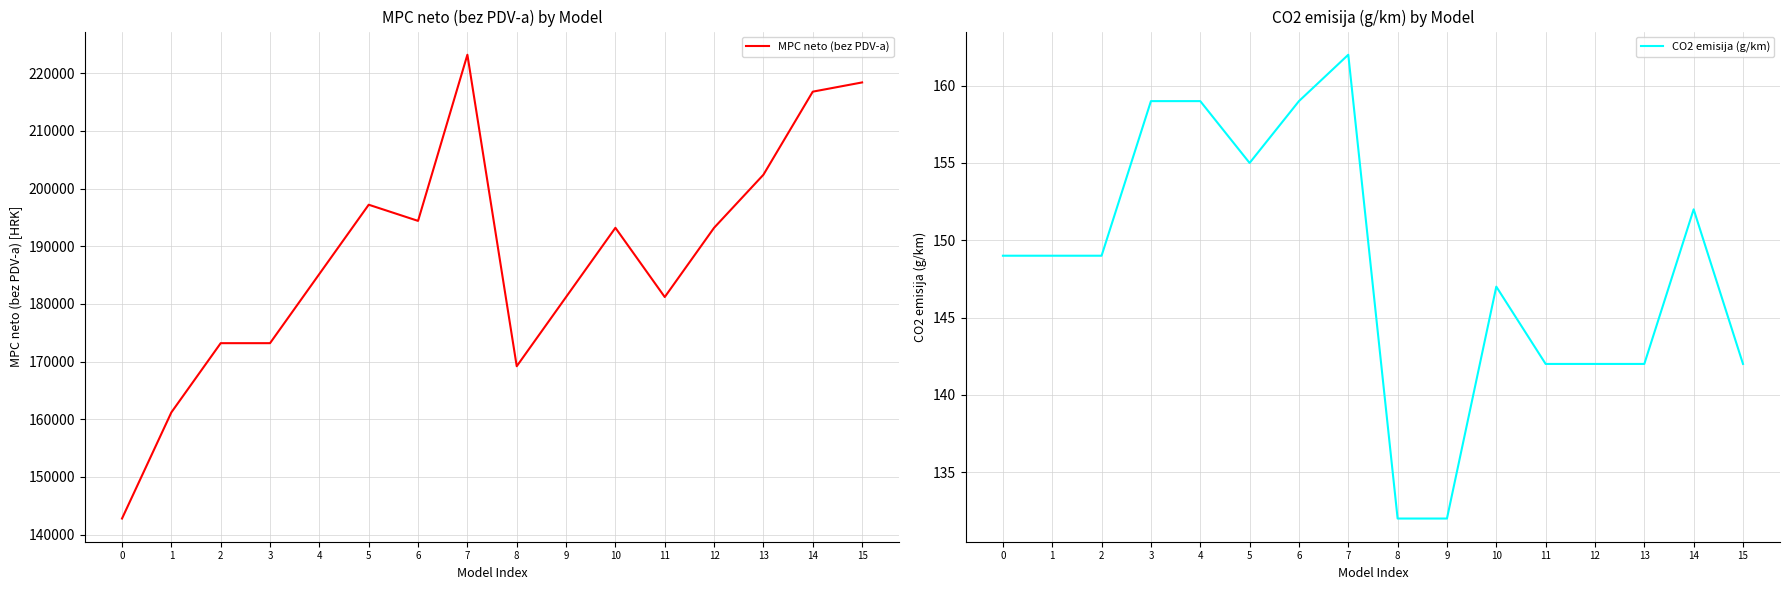

Reading left to right, transcribe all the data shown in this chart.

MPC neto (bez PDV-a): 0=142792	1=161192	2=173192	3=173192	4=185192	5=197192	6=194392	7=223192	8=169192	9=181192	10=193192	11=181192	12=193192	13=202392	14=216792	15=218392
CO2 emisija (g/km): 0=149	1=149	2=149	3=159	4=159	5=155	6=159	7=162	8=132	9=132	10=147	11=142	12=142	13=142	14=152	15=142